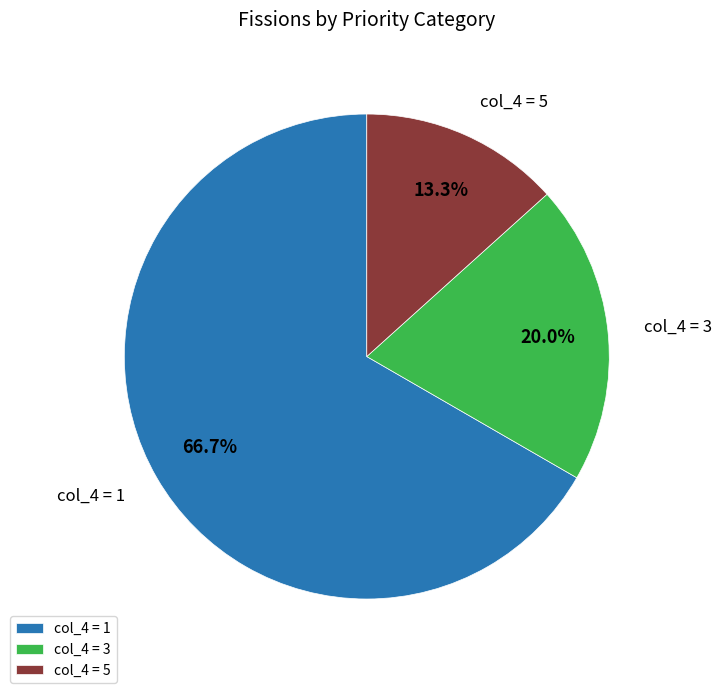

Is the sum of col_4 = 3 and col_4 = 1 greater than half?

Yes